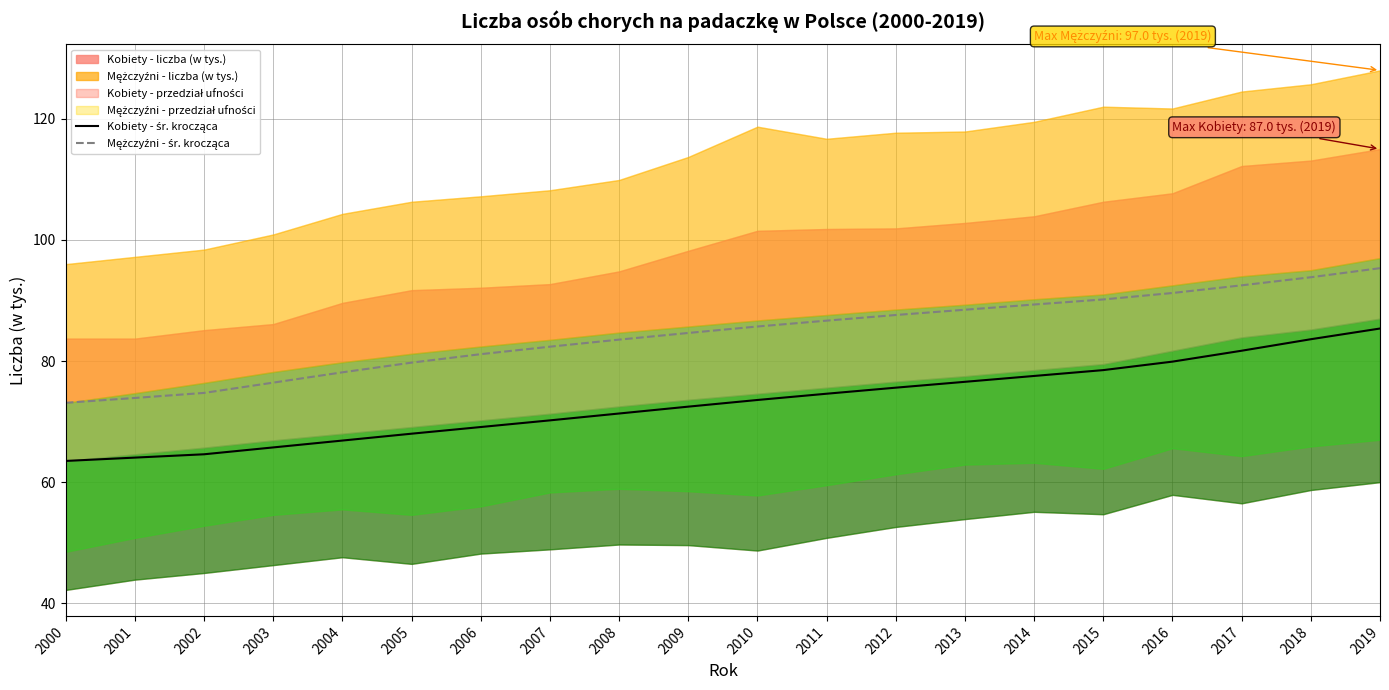

True or false: Kobiety - średnia krocząca and Mężczyźni - średnia krocząca cross at least once.

False